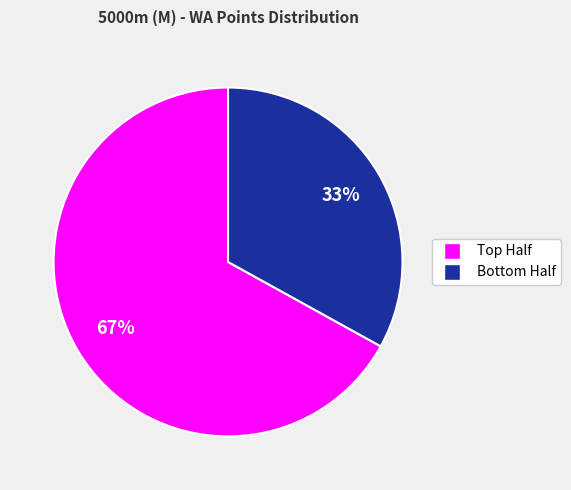

Does any single category account for the majority?

Yes